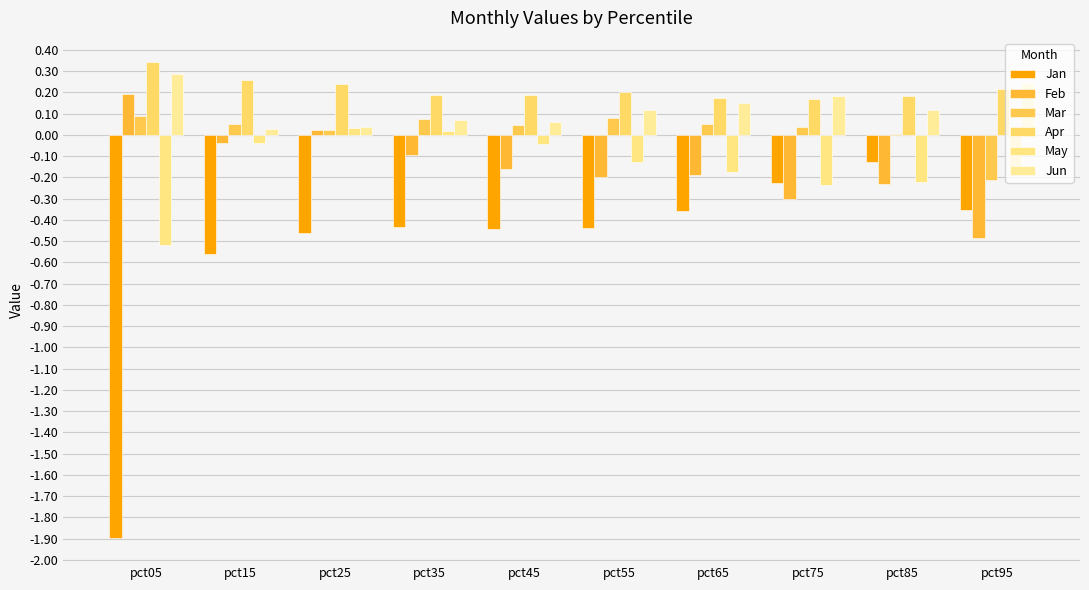

Does the chart contain stacked bars?

No